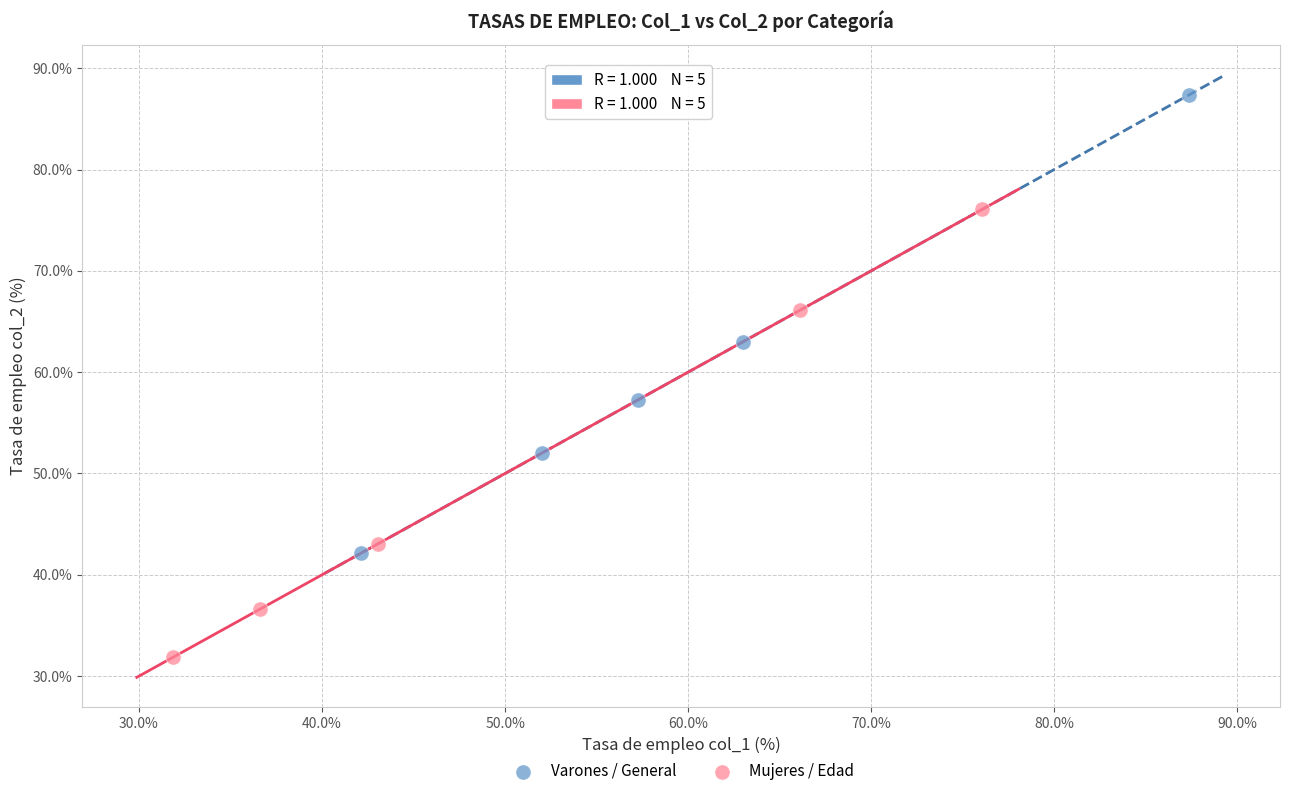

Which series reaches the minimum Y coordinate?

Mujeres / Edad